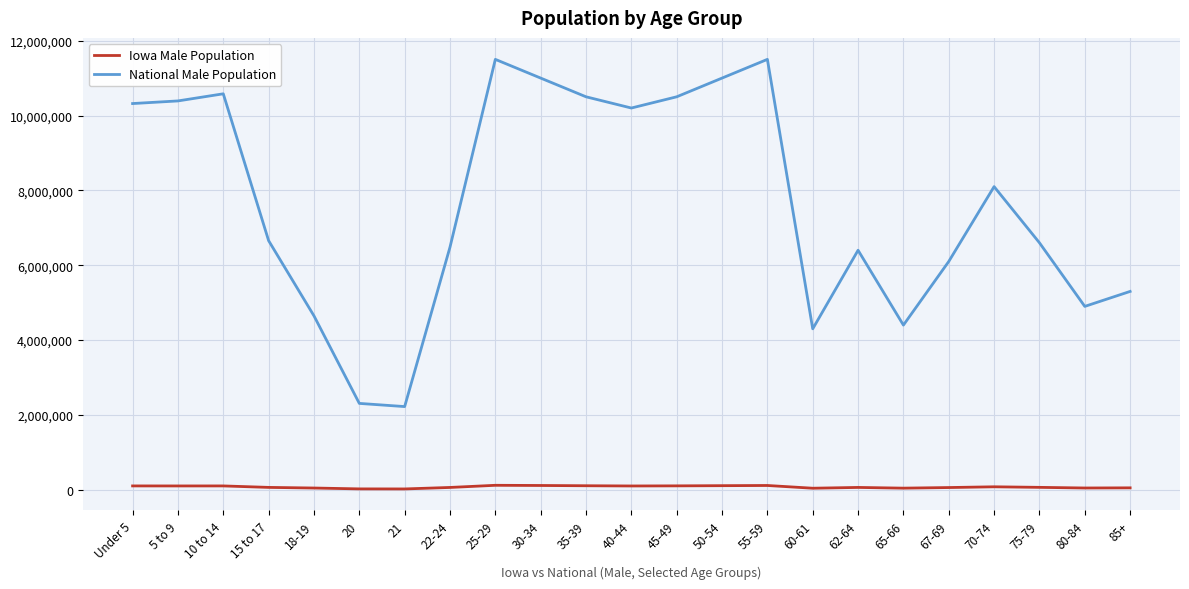

What is the difference between the Iowa Male Population values at 80-84 and 40-44?

54000